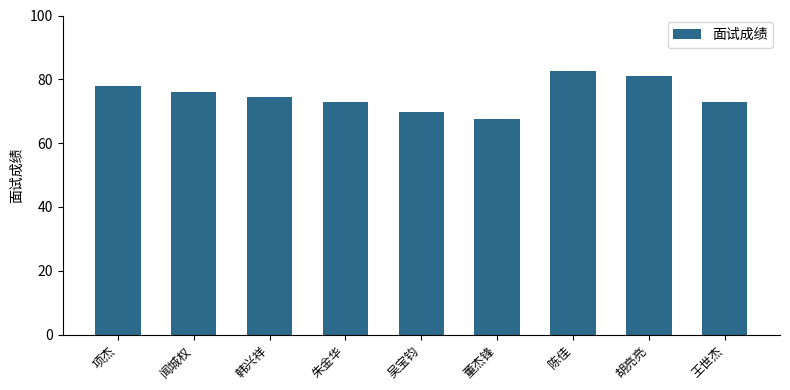

Reading left to right, list all the values displayed in this chart.

78.0	76.1	74.6	72.8	69.6	67.6	82.6	81.0	72.8